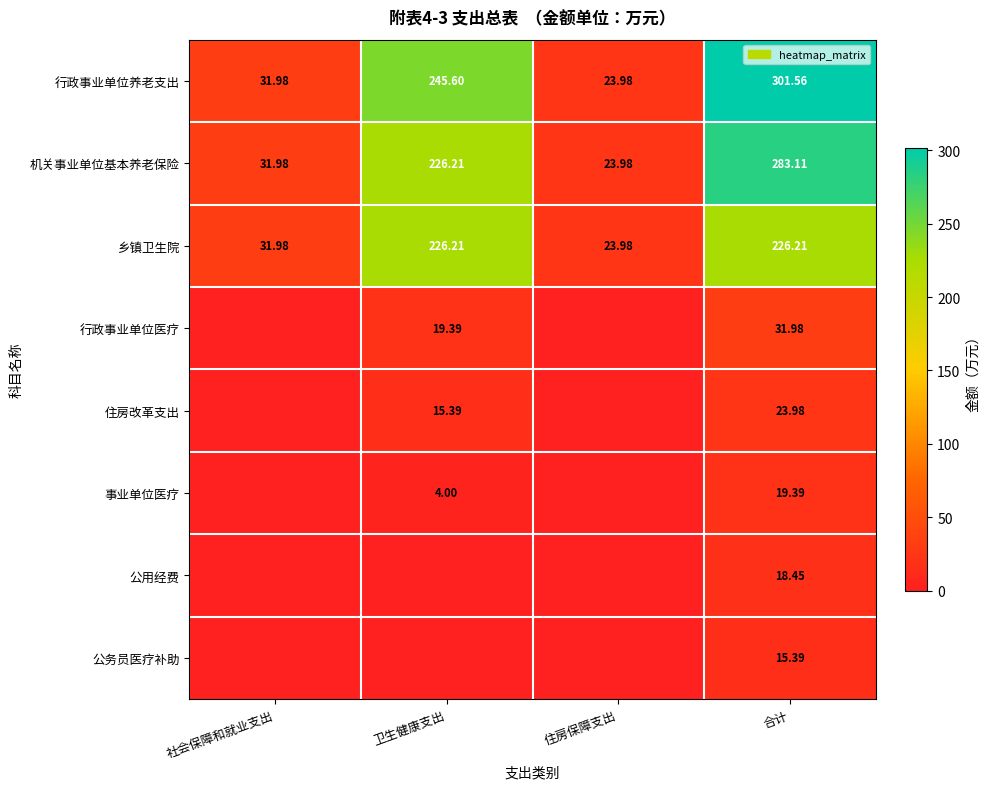

Count the number of categories in the chart.

4